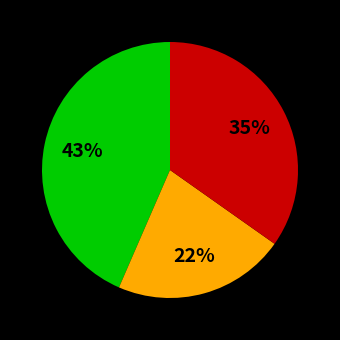

To the nearest percent, what is the average slice percentage?

33%